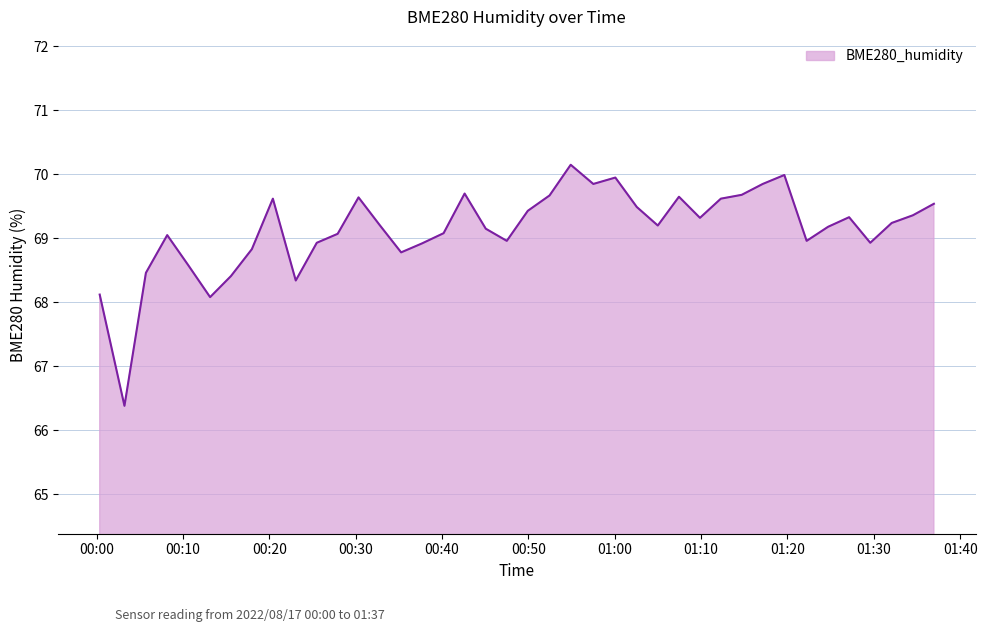

What is the difference between the maximum and minimum values?

3.8